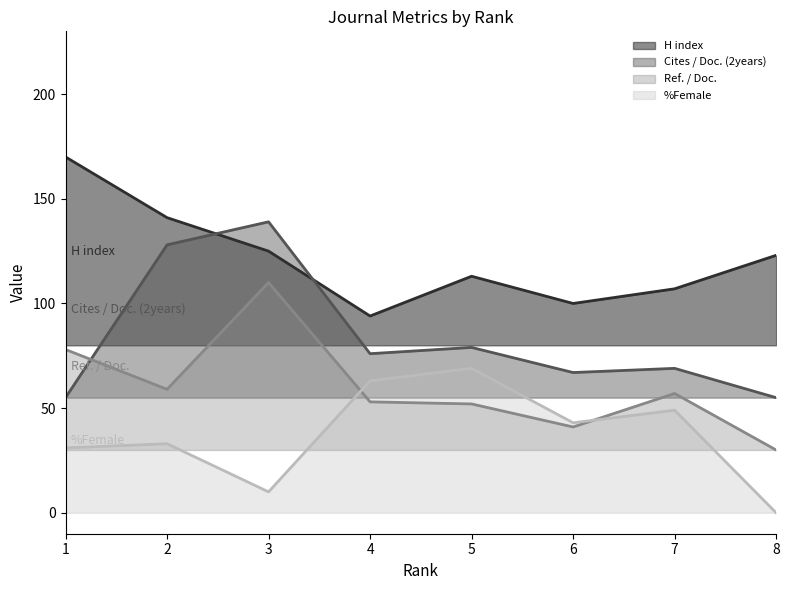

List the labels in order of %Female value, largest first.

5, 4, 7, 6, 2, 1, 3, 8